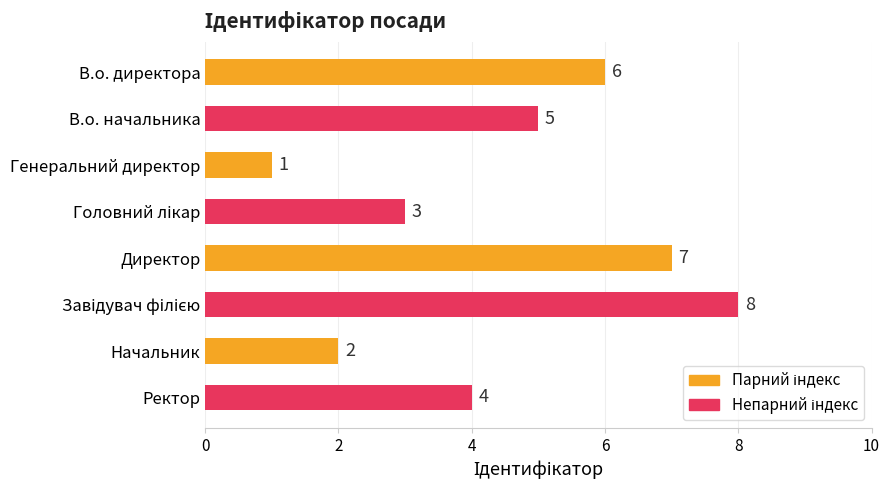

Which label corresponds to the smallest value in the chart?

Генеральний директор